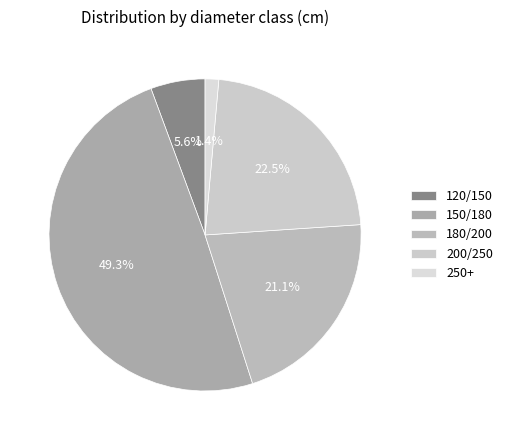

What percentage is NOT represented by 200/250?

77.5%